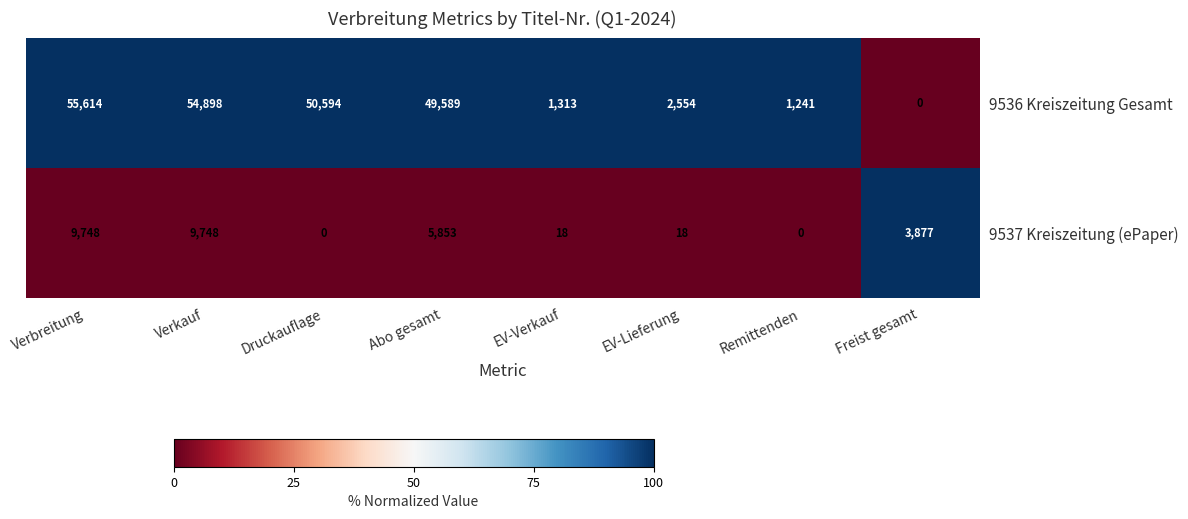

Where does the 9537 Kreiszeitung (ePaper) series first go above 3877?

Verbreitung